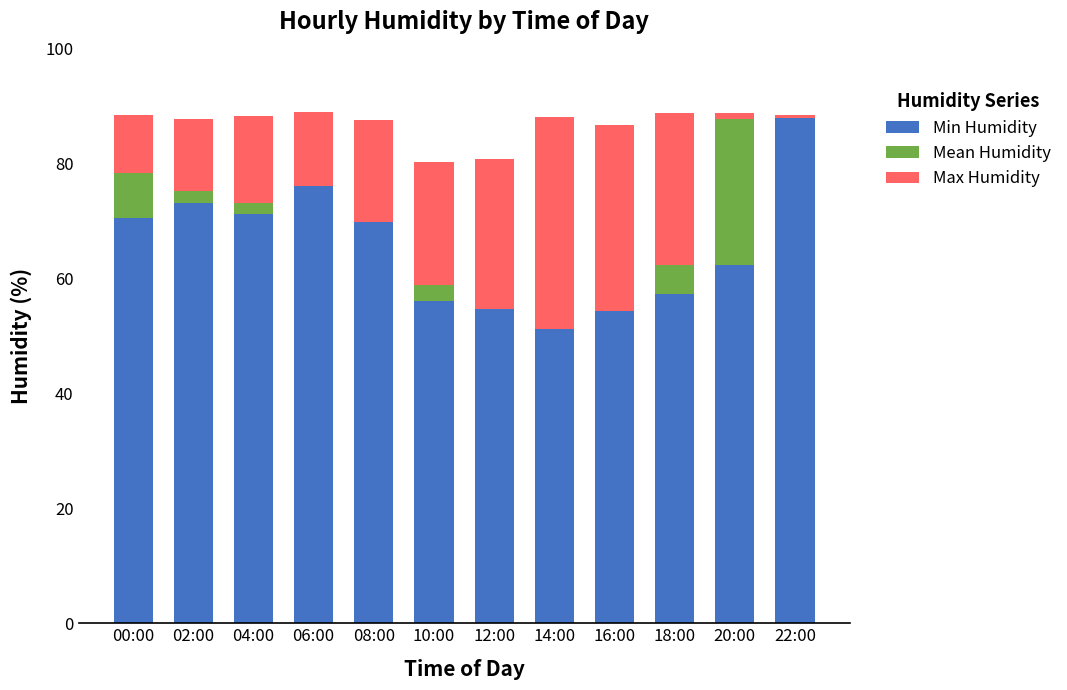

The value of Min Humidity at 22:00 is 116.9. True or false?

False